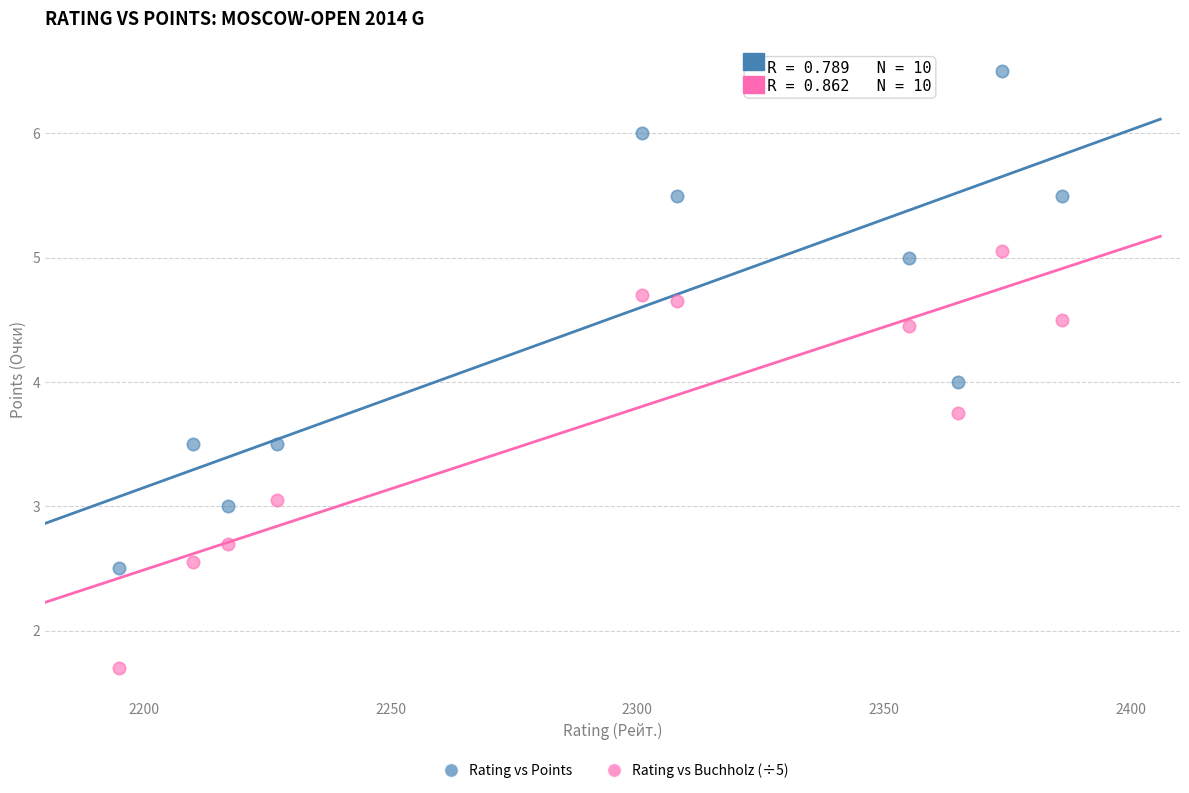

Which series reaches the maximum Y coordinate?

Rating vs Points